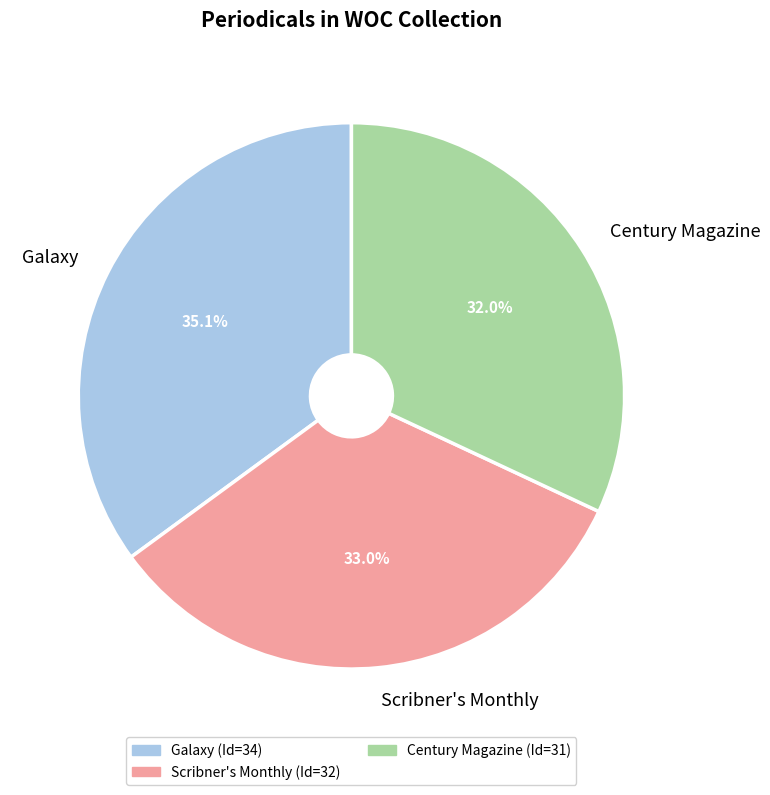

To the nearest percent, what is the average slice percentage?

33%